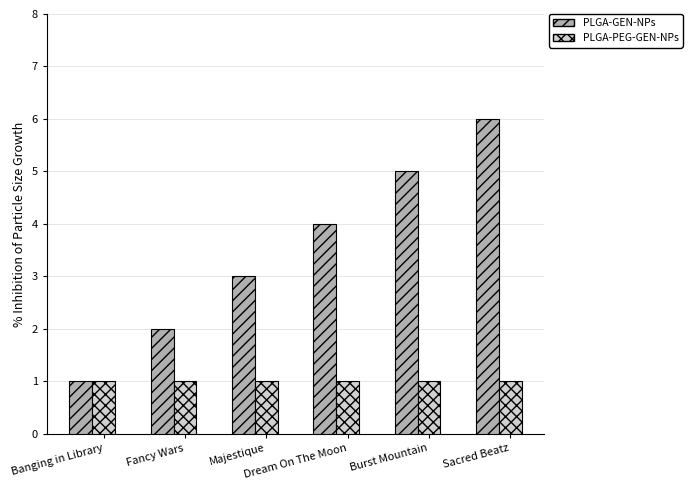

Which series has the largest range (max minus min)?

PLGA-GEN-NPs